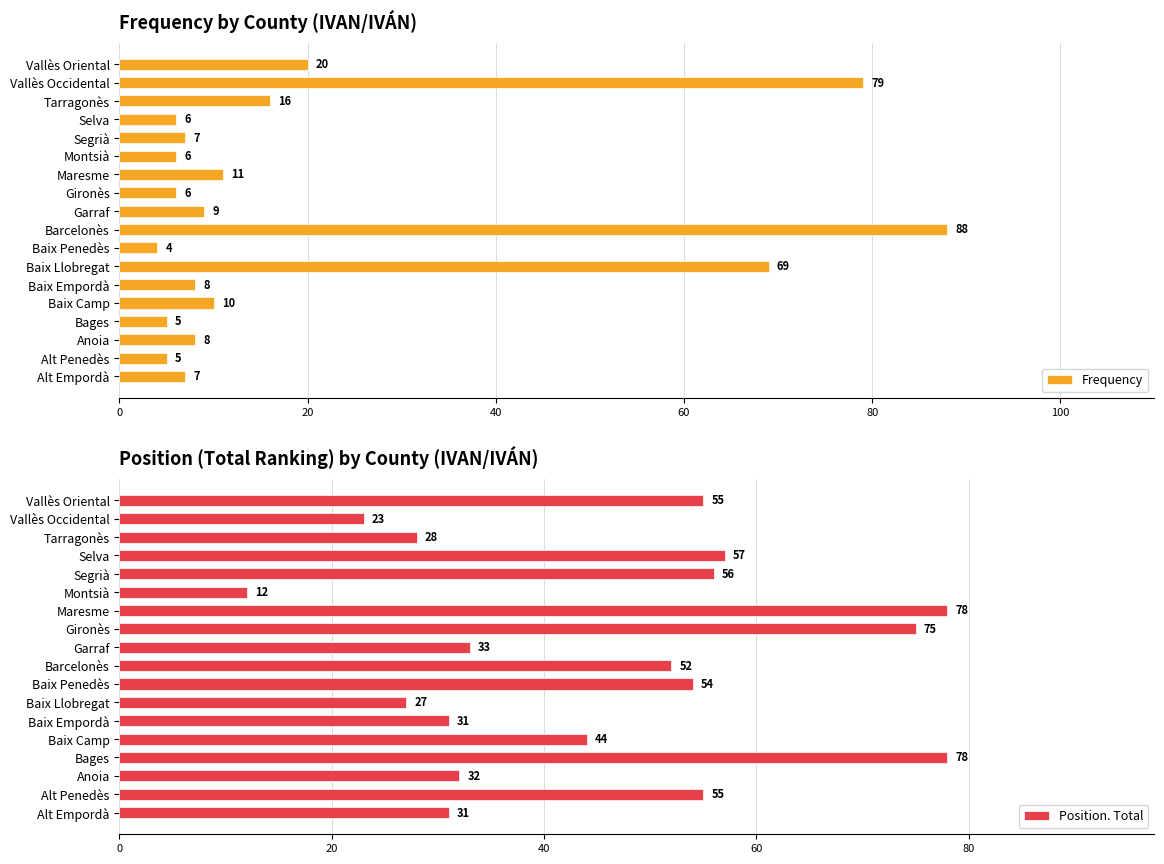

Which series has the largest total across all categories?

Position. Total